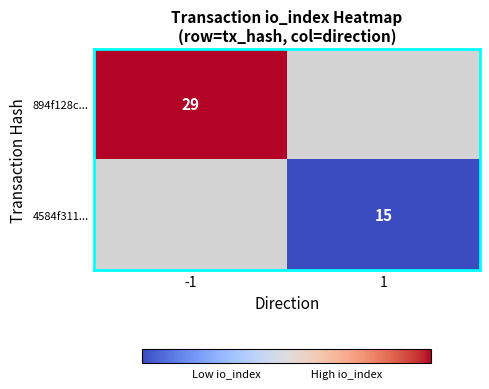

Is it true that 894f128c... equals 29 at -1?

True